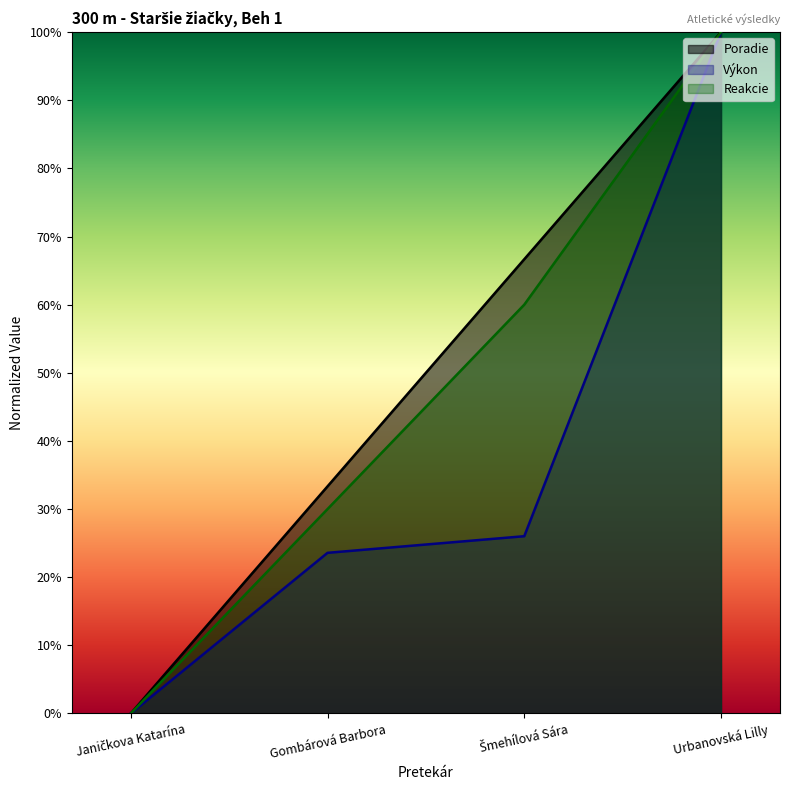

True or false: Reakcie and Poradie cross at least once.

False